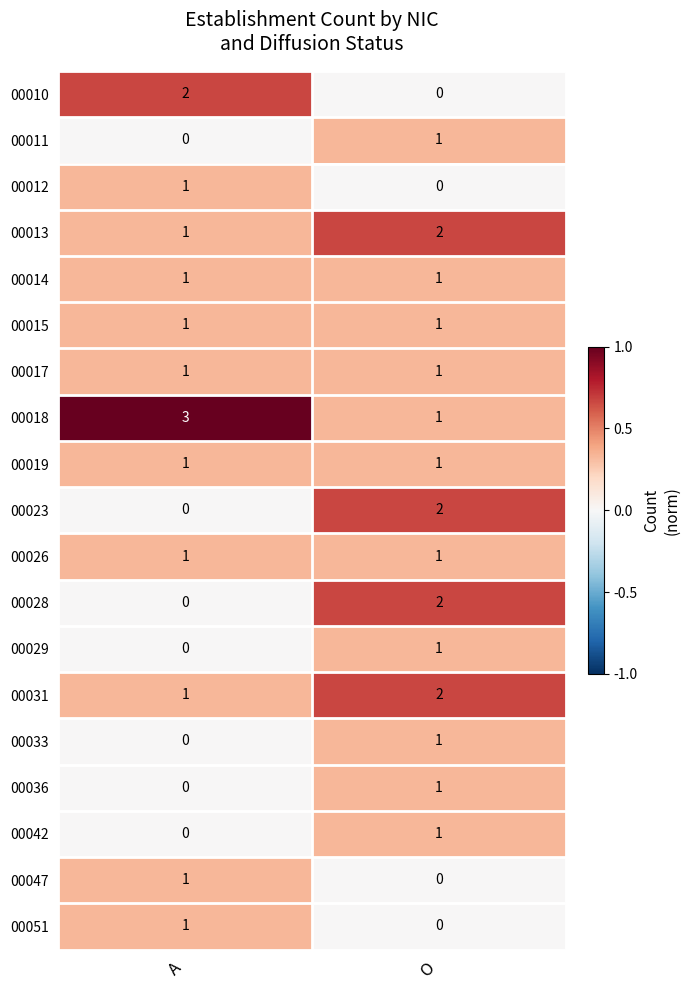

Count the number of categories in the chart.

2